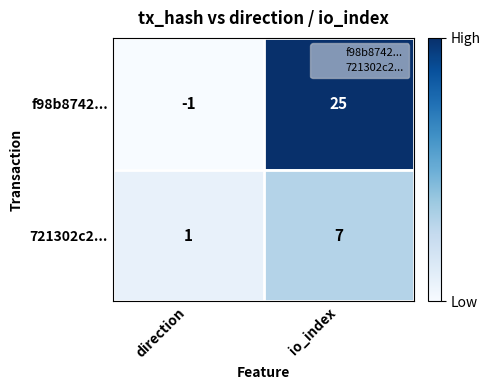

Which series changed the most between direction and io_index?

f98b8742...